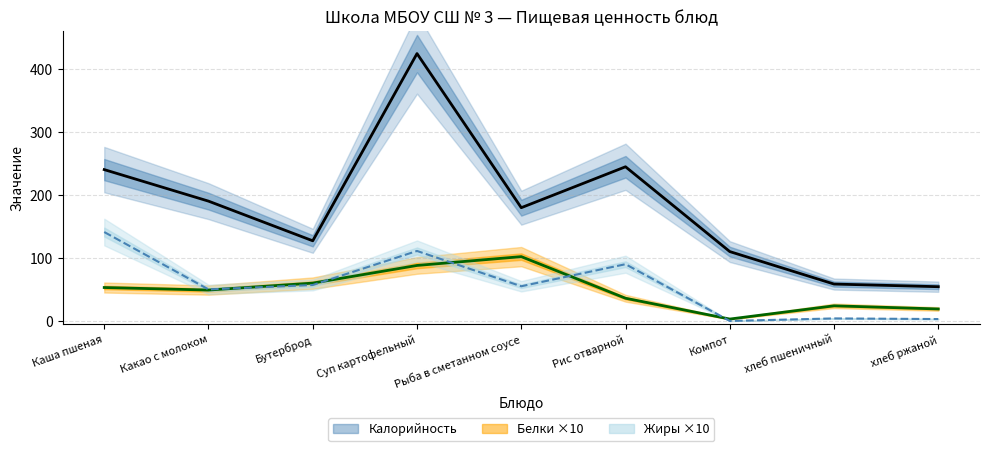

The Белки series shows 92.9 at Каша пшеная. True or false?

False